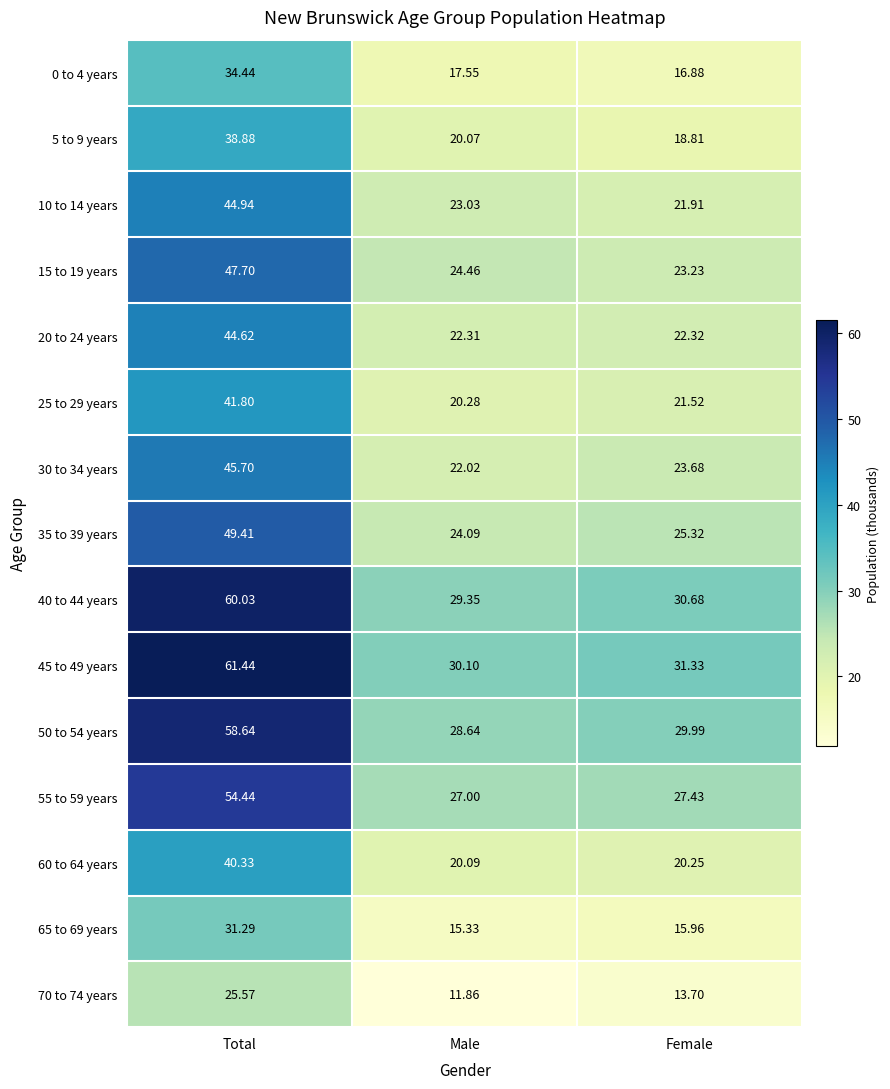

At which category does the chart reach its minimum across all series?

Male